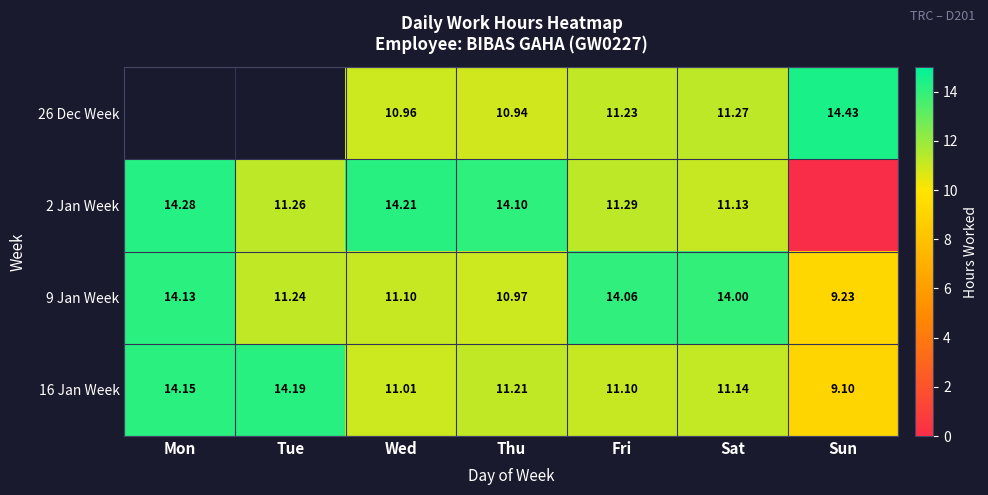

At which label is 9 Jan Week closest to 11?

Thu